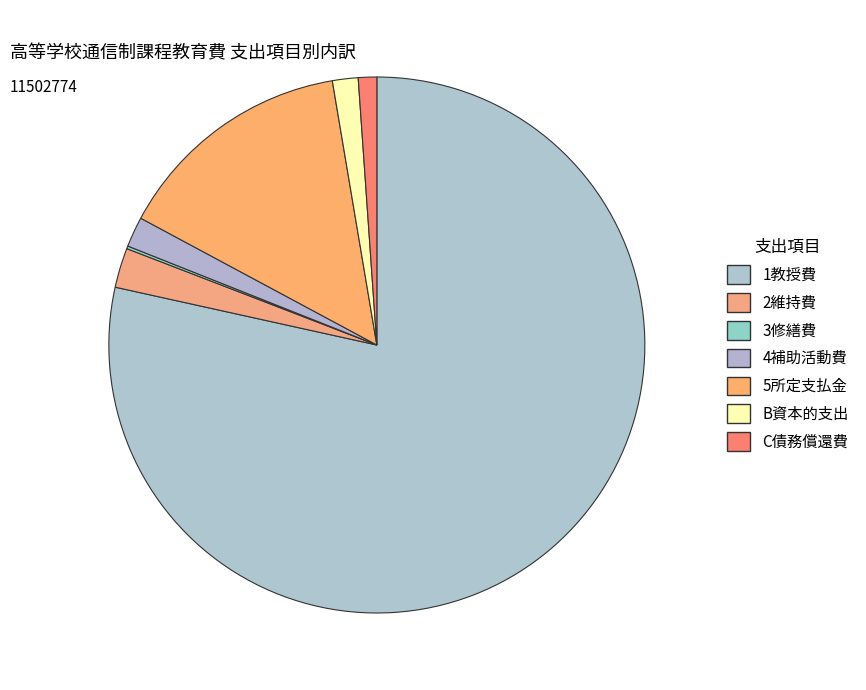

What percentage is the C債務償還費 slice, to the nearest percent?

1%